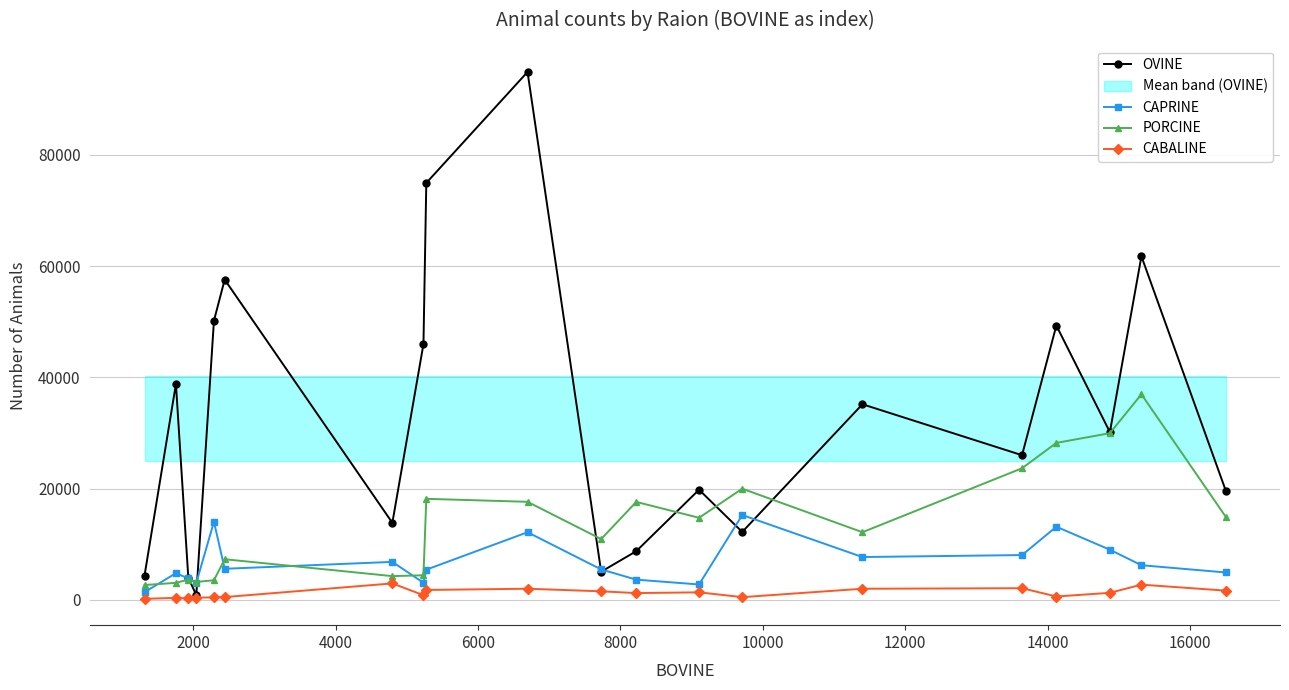

True or false: OVINE has more than 1 points higher than both neighbors.

True